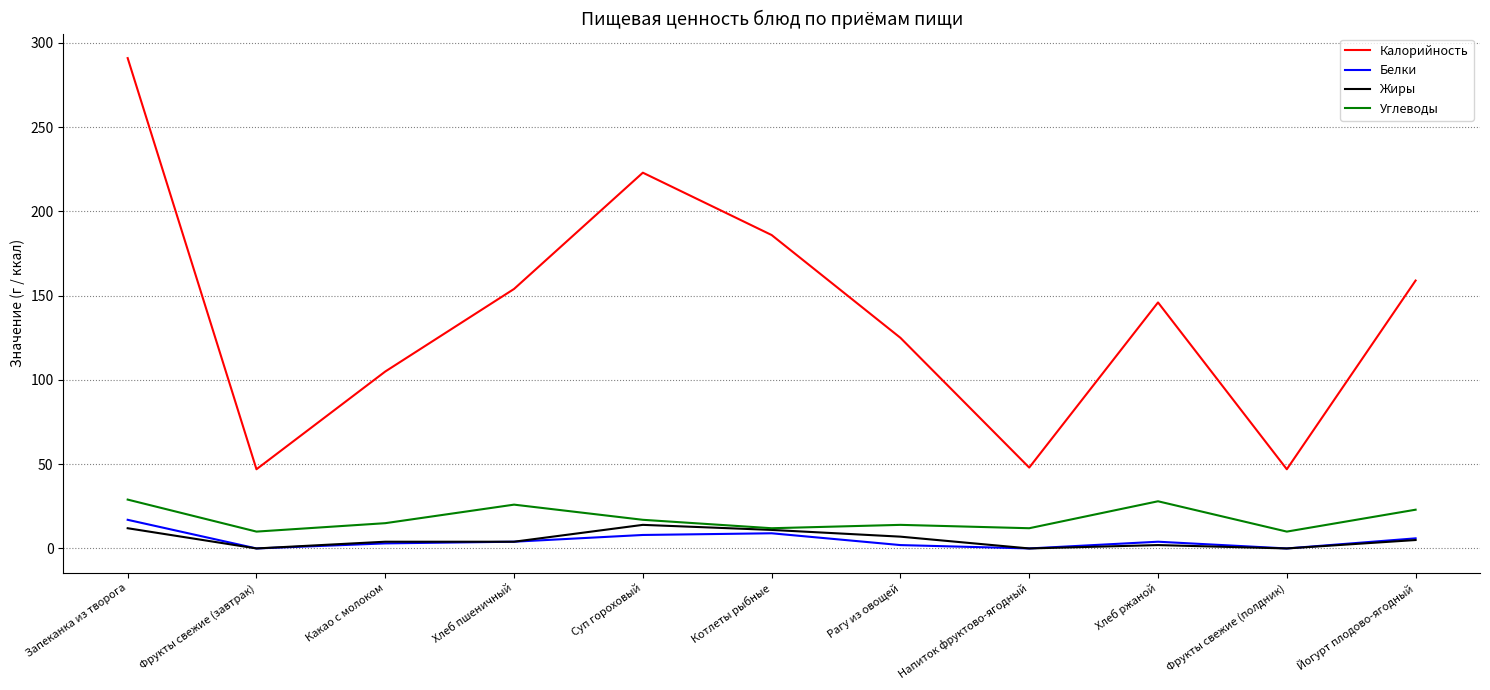

True or false: Жиры and Калорийность intersect in this chart.

False